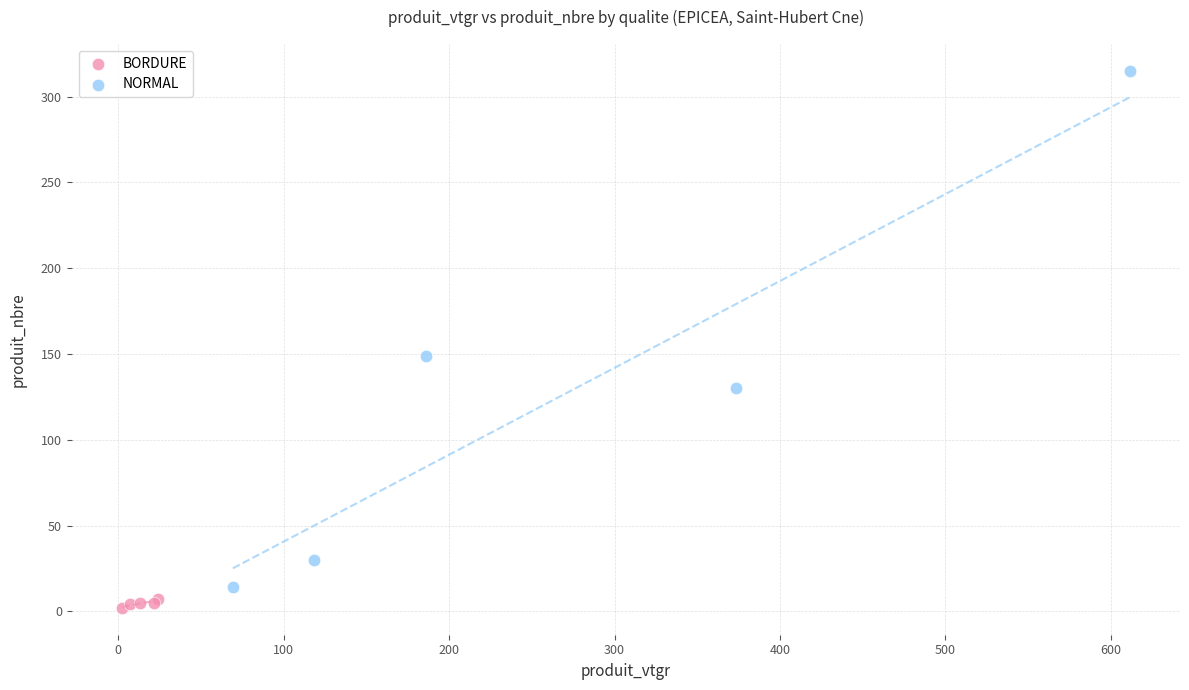

What are all the series names shown in the legend?

BORDURE, NORMAL